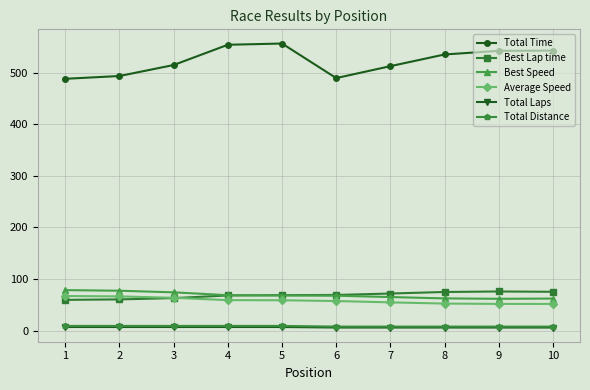

What is the difference between the maximum and minimum values in the Best Speed series?

16.8